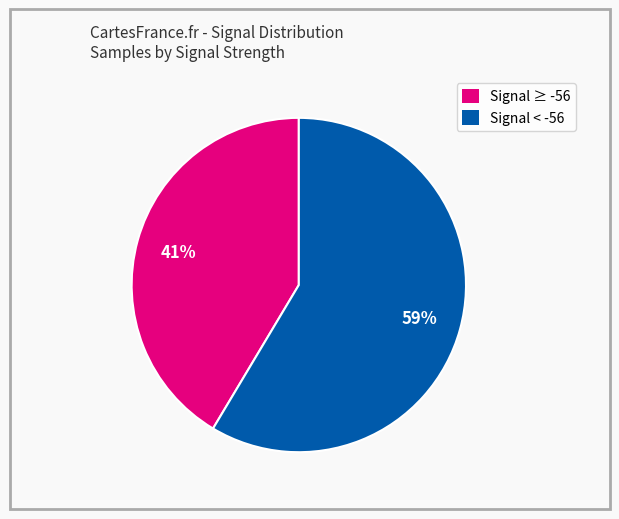

To the nearest percent, what is the average slice percentage?

50%